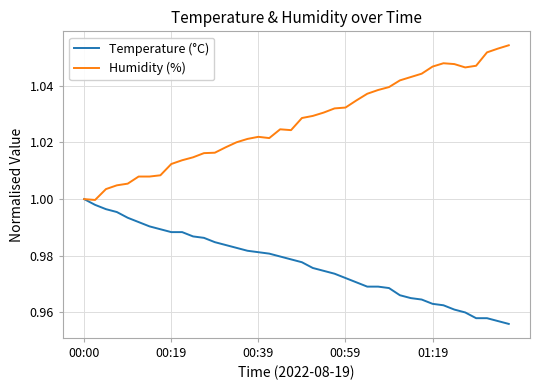

Does the chart display data point markers on the line(s)?

No